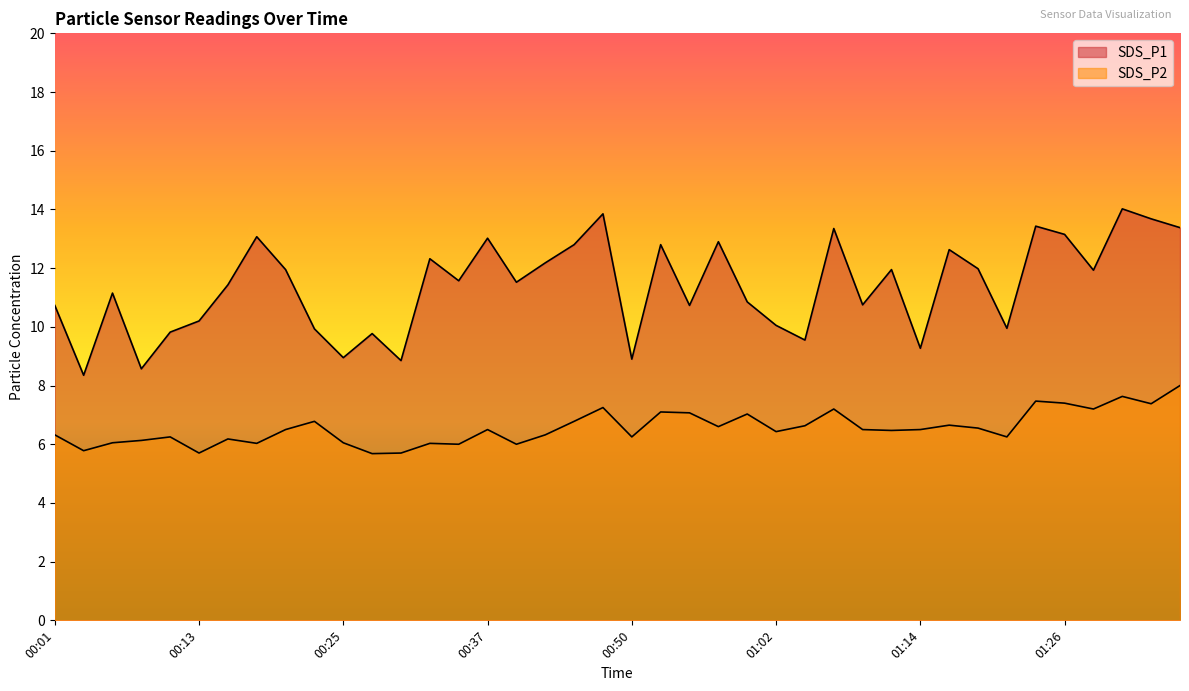

What are all the series names shown in the legend?

SDS_P1, SDS_P2